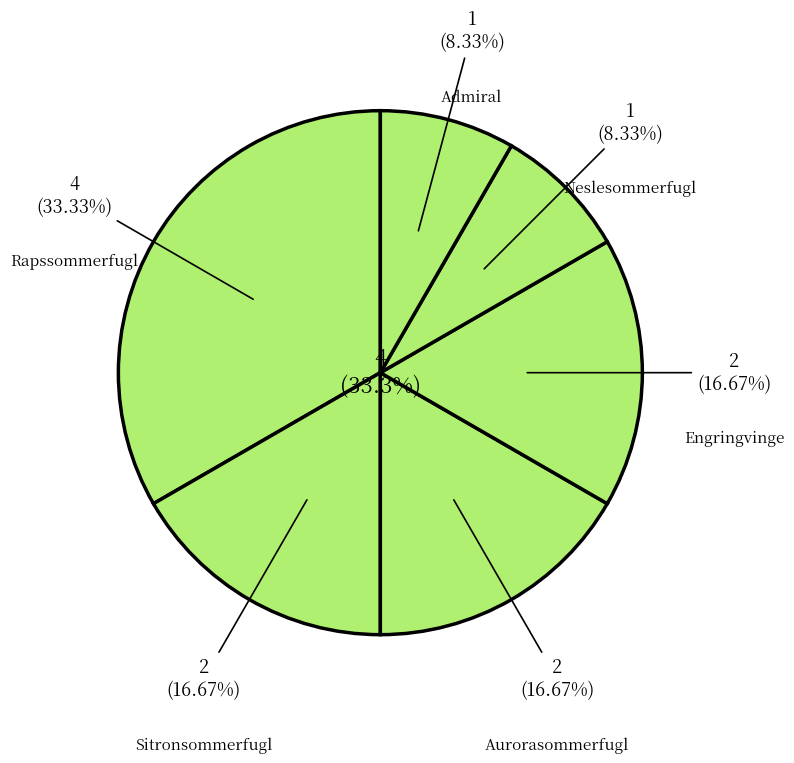

What is the ratio of the value at Admiral to the value at Rapssommerfugl?

0.2